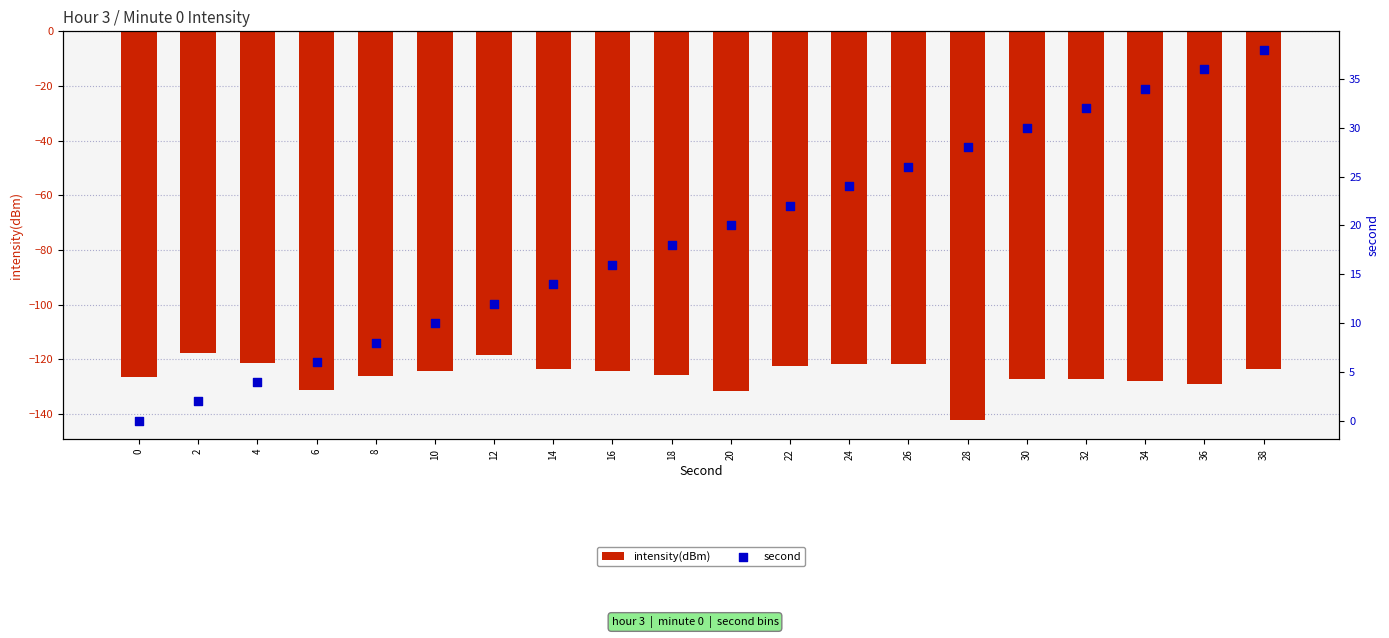

At which category is the sum across all series the highest?

38